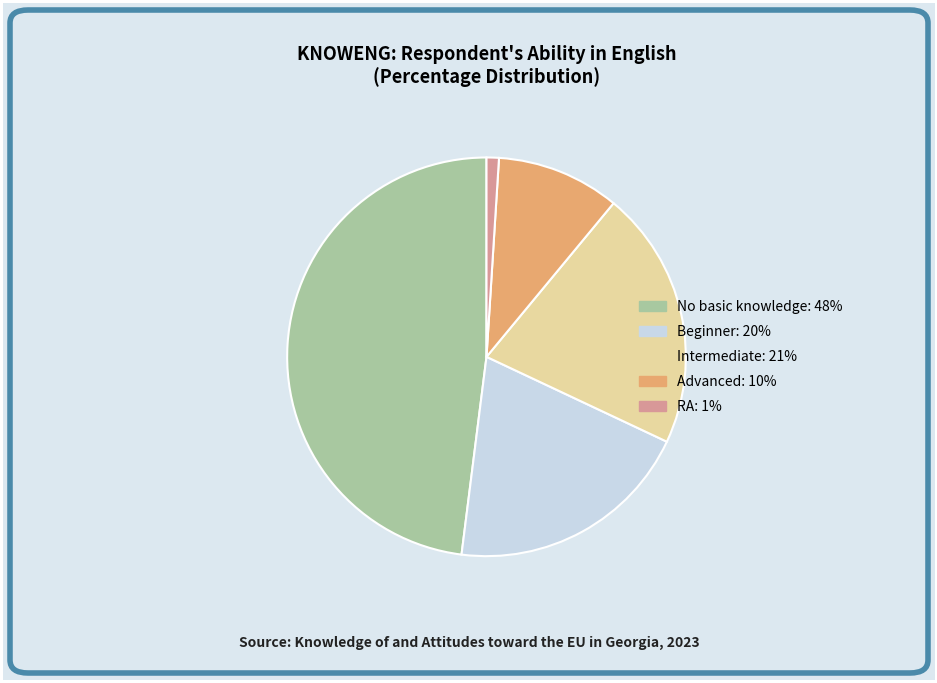

Is the sum of Intermediate: 21% and Beginner: 20% greater than half?

No